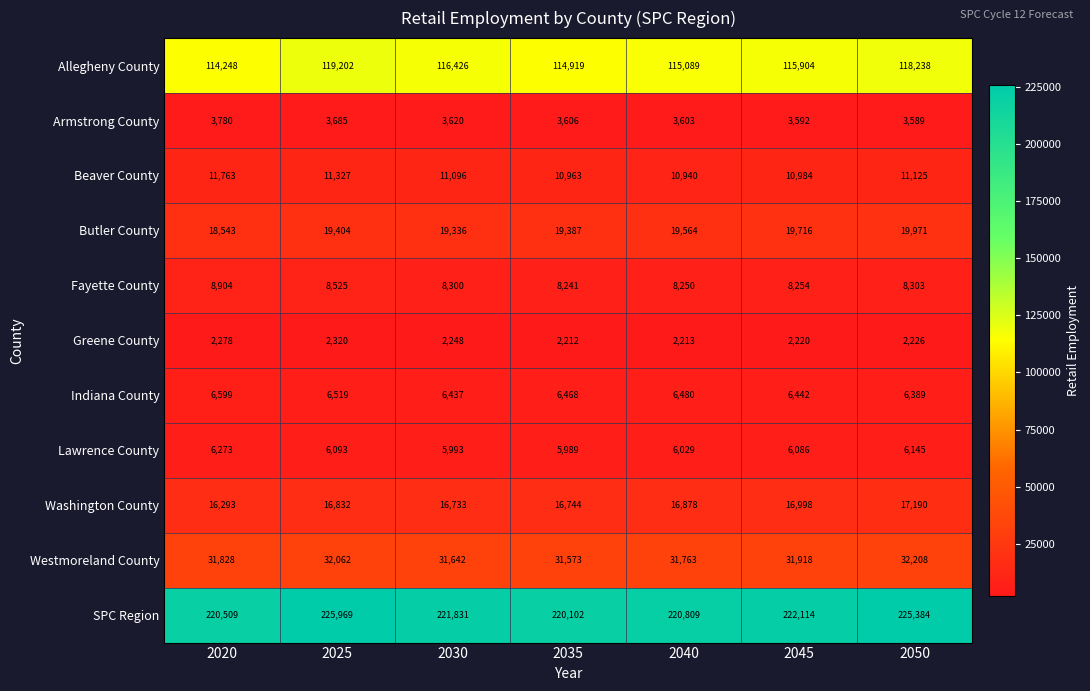

Which category has the lowest value across all series?

2035